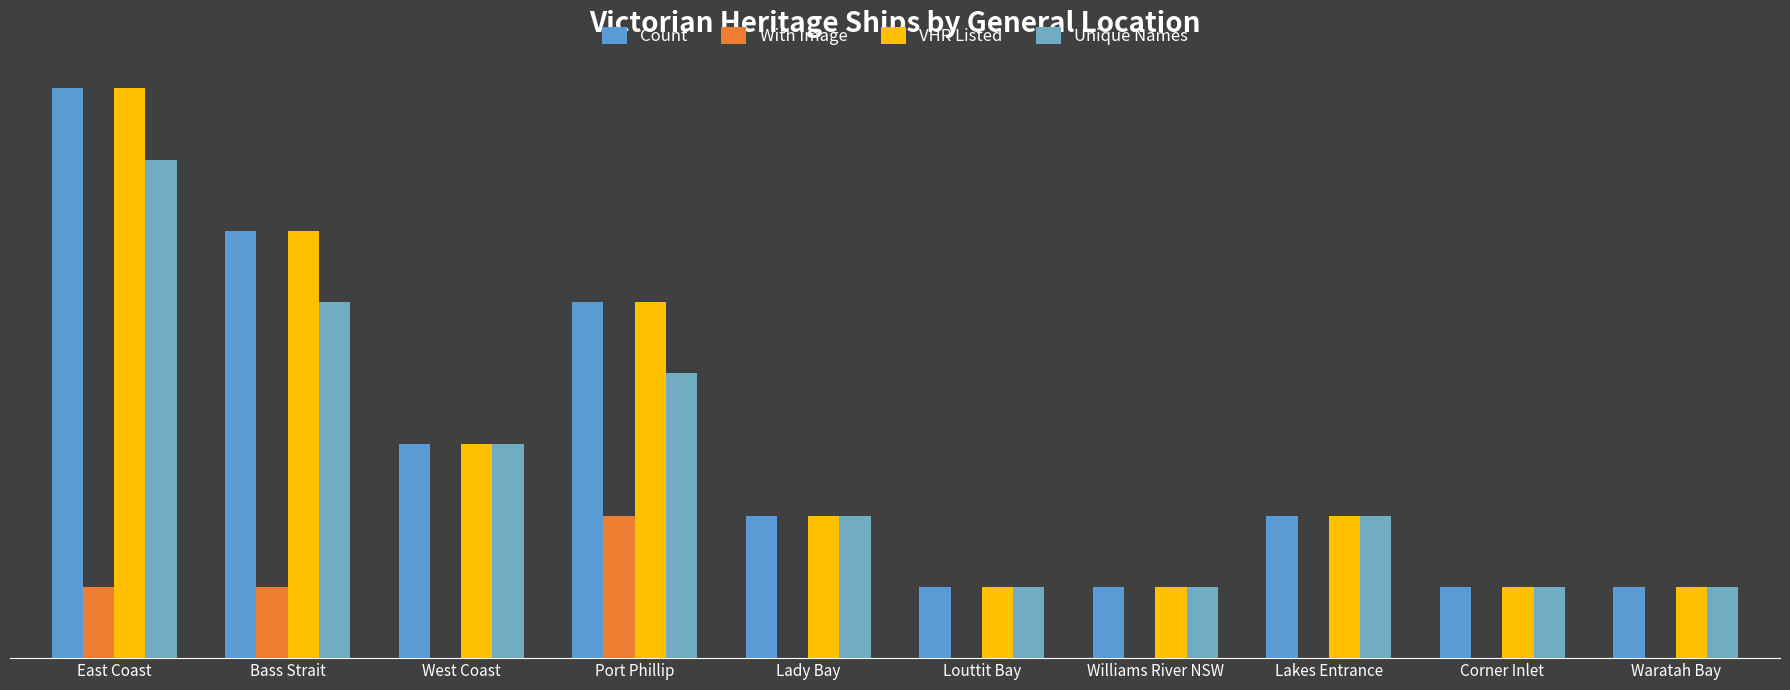

What is the value of the Unique Names bar at the 2nd from the left?

5